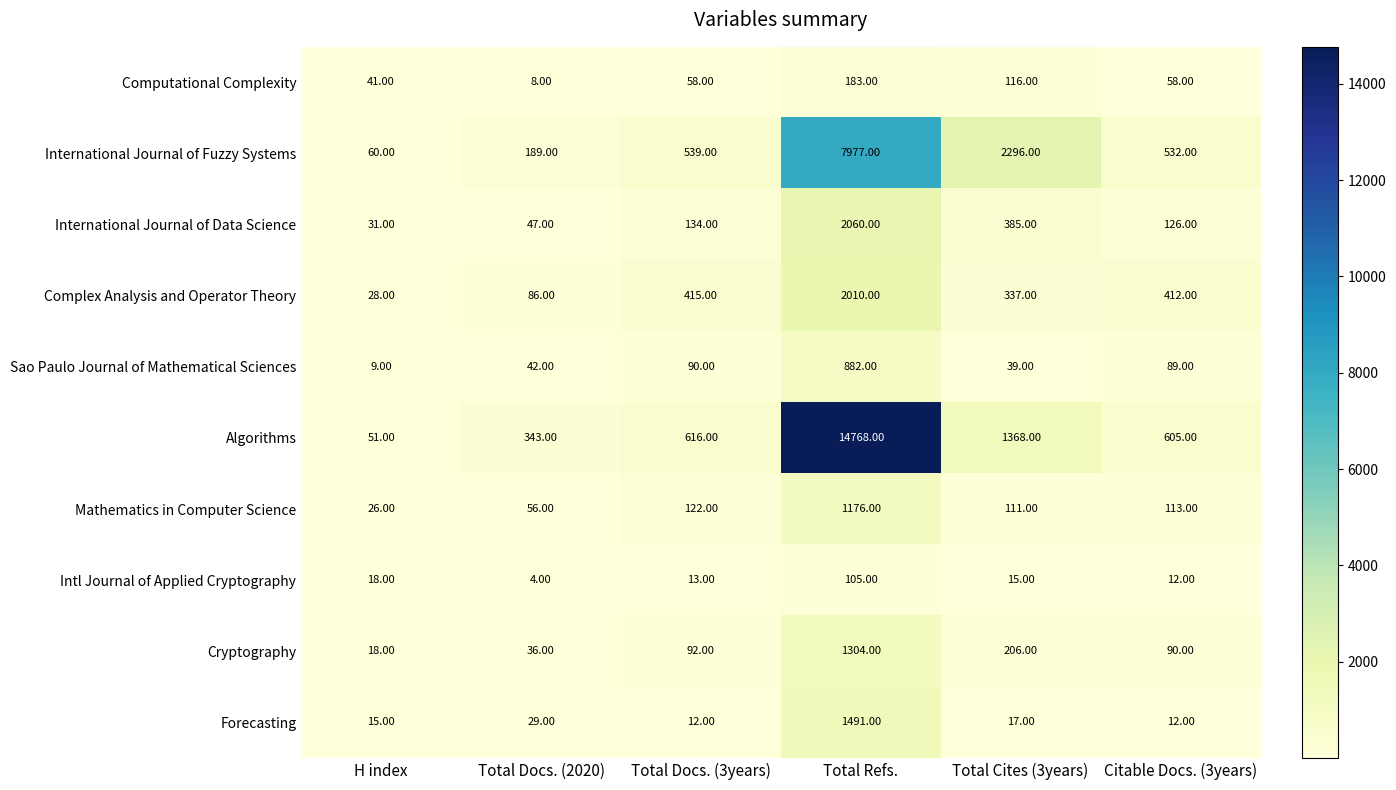

How many distinct data groups are displayed?

10